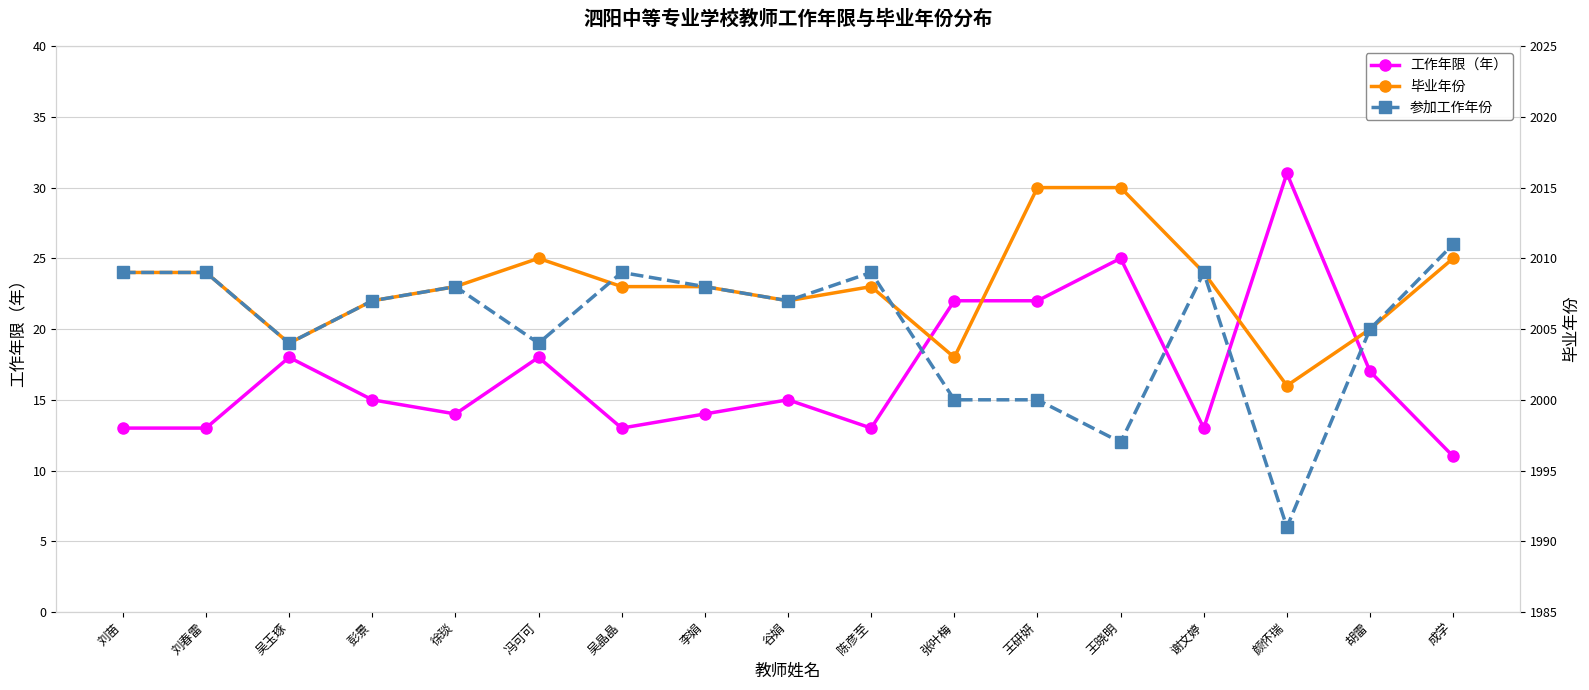

The value of 毕业年份 at 刘苗 is 2902. True or false?

False